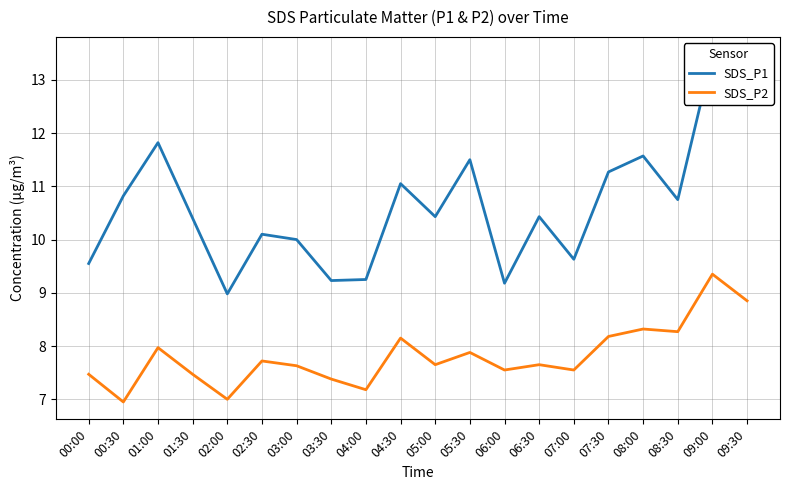

What is the average value of the SDS_P2 series?

7.8